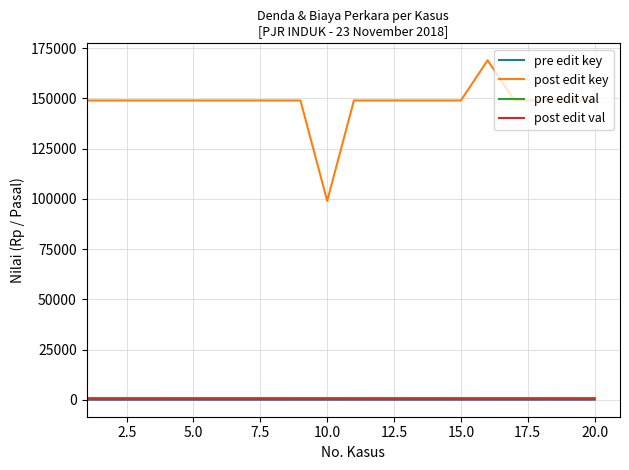

What is the greatest value displayed?

169000